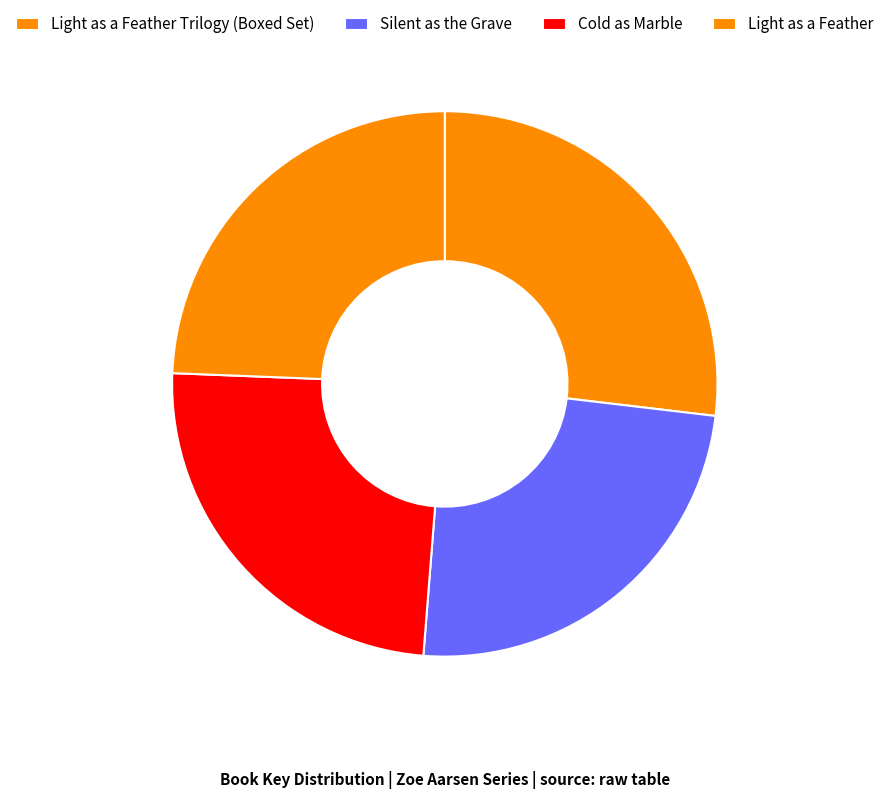

Which slice is the smallest?

Light as a Feather